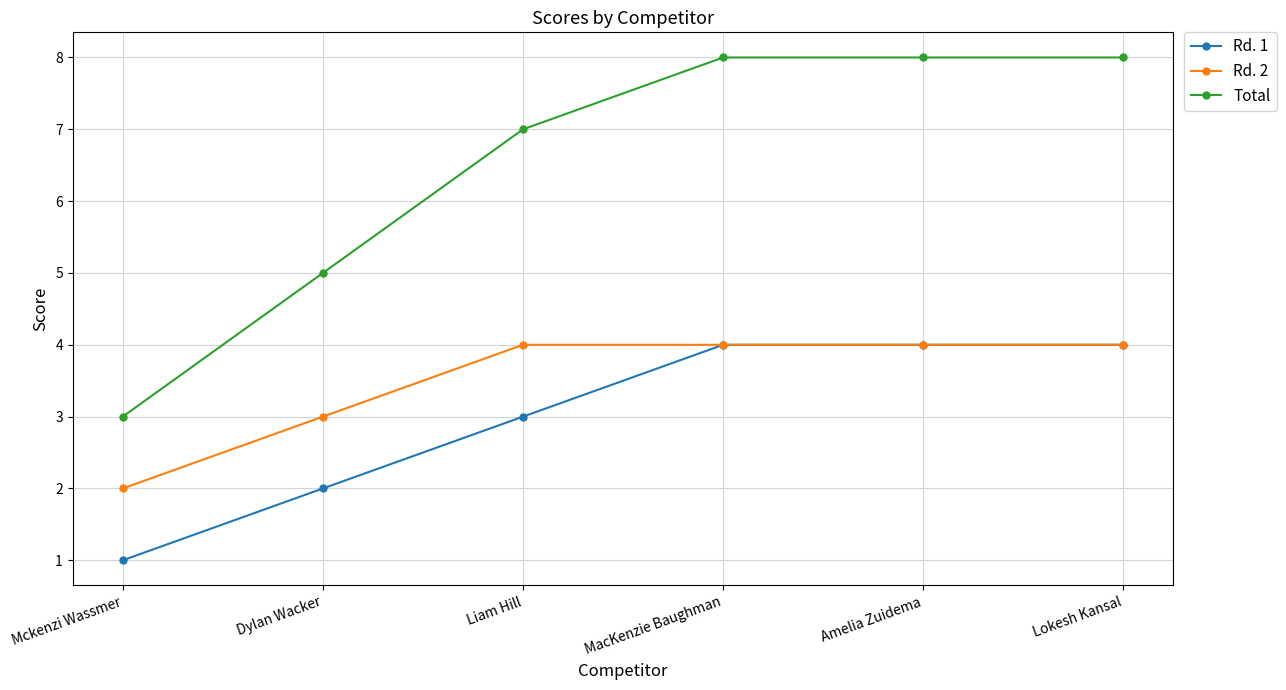

Which series has the widest spread of values?

Total